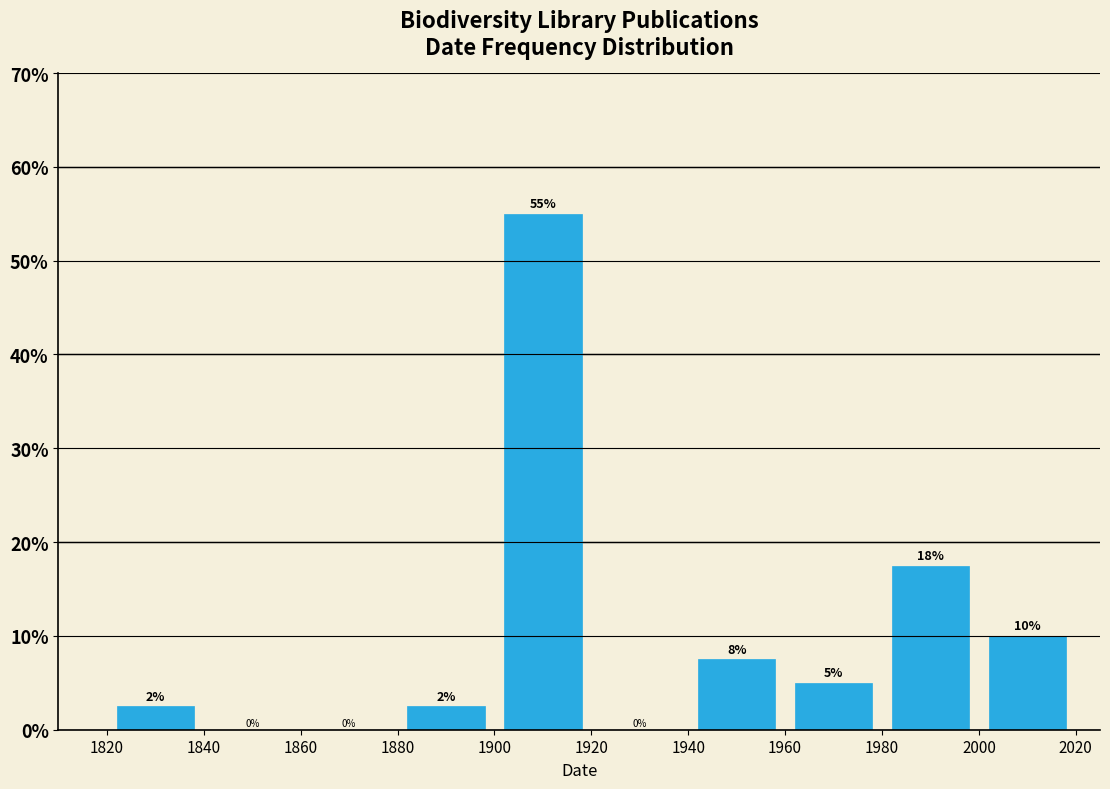

Which range on the x-axis has the tallest bar?

1900 to 1920